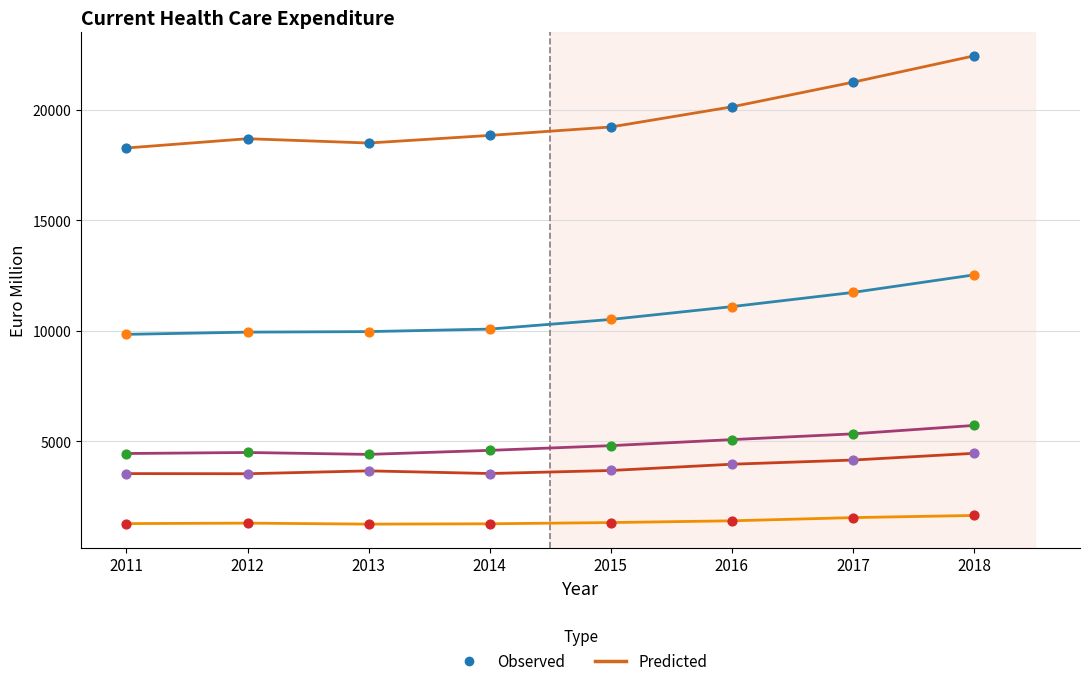

What is the spread (max minus min) of values at 2011?

17005